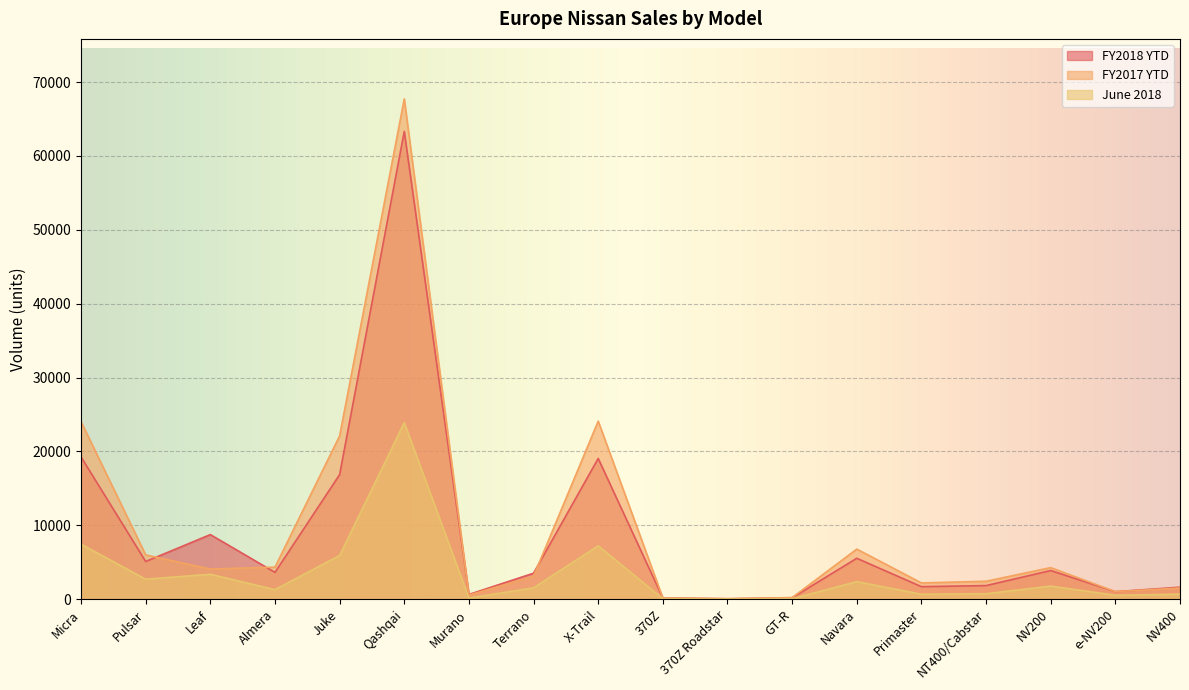

How many lines are shown in the chart?

3